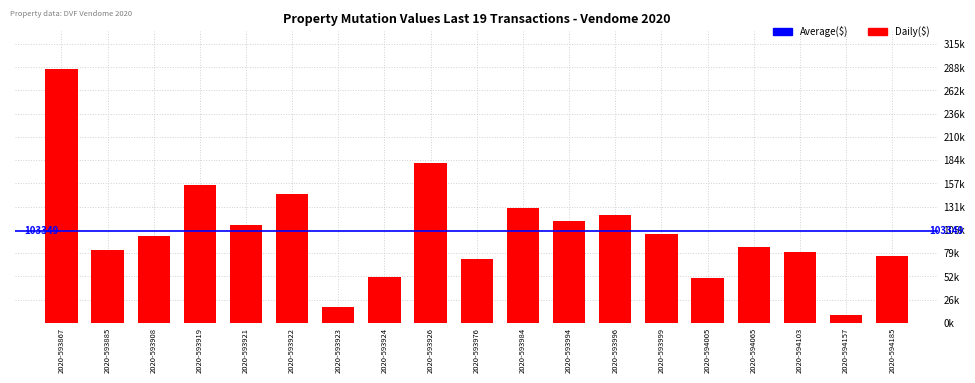

What is the approximate value at 2020-593908, to the nearest 50?

98000